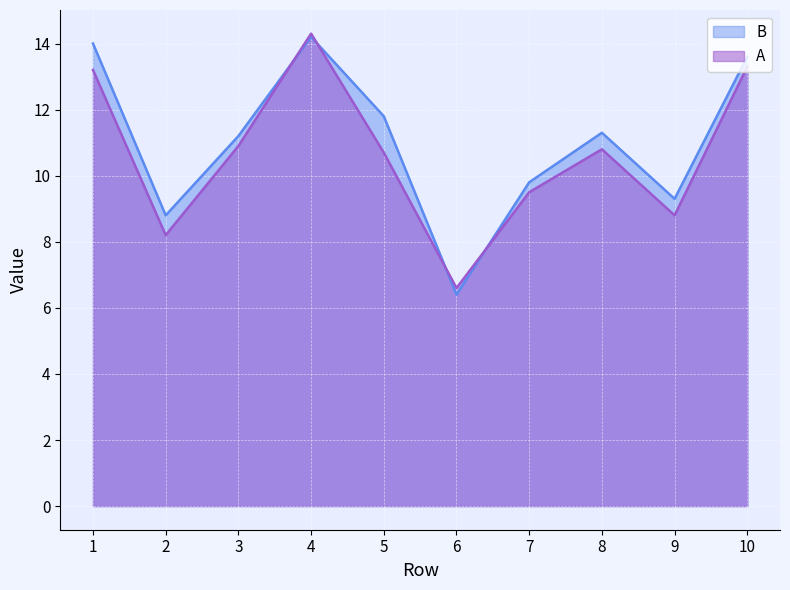

At how many categories does at least one series exceed 8?

9